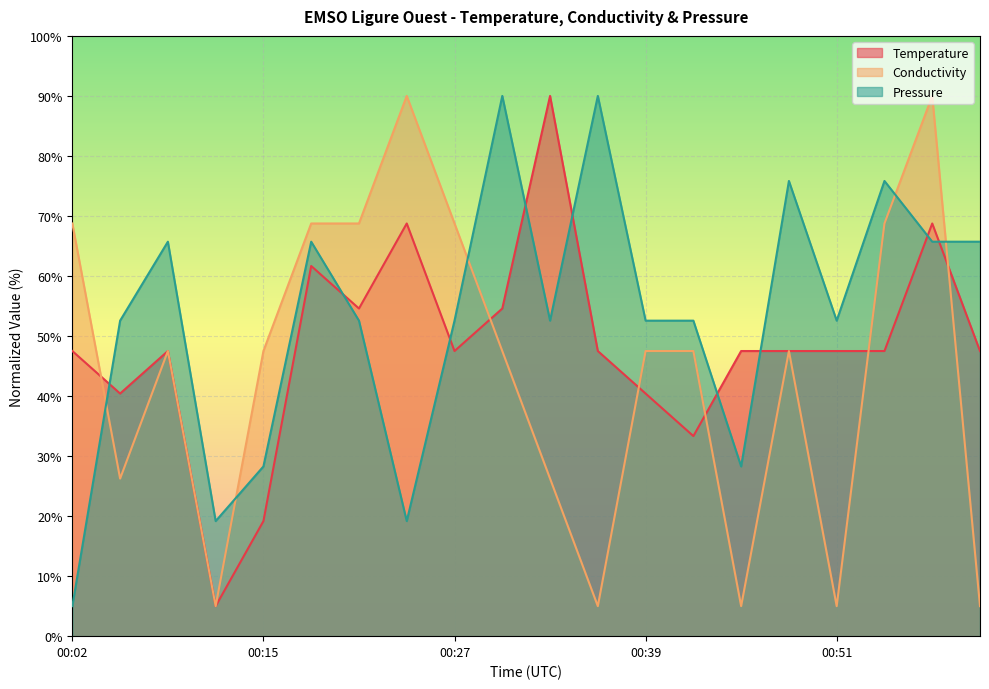

What is the label of the 15th point from the left?

00:45